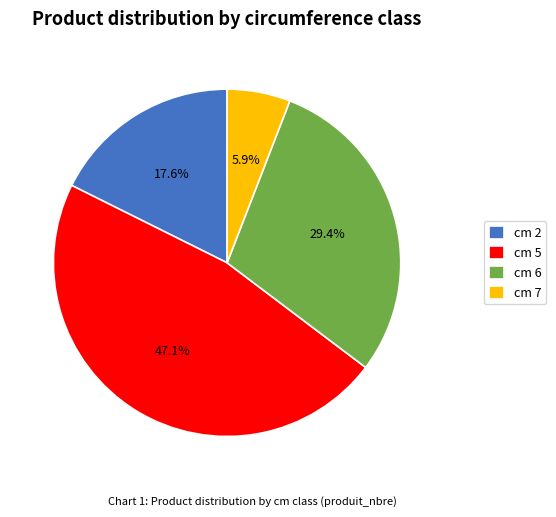

Count the number of slices in the pie.

4